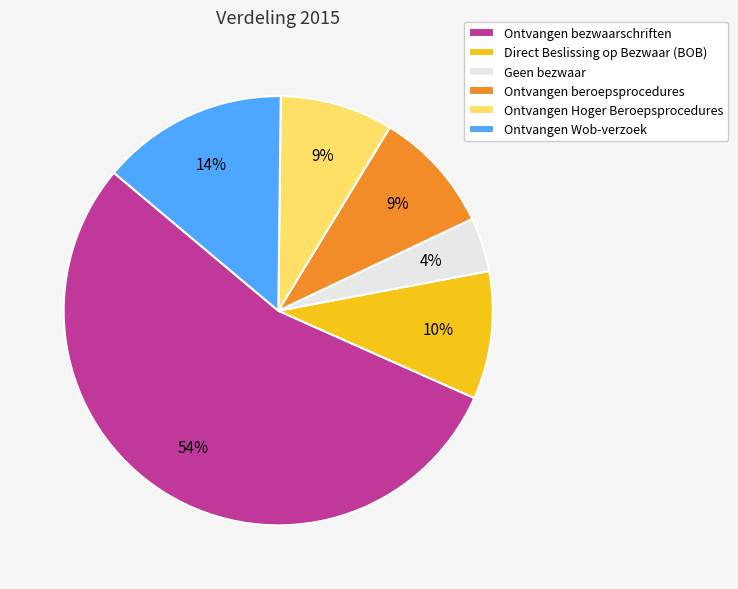

What is the ratio of the value at Ontvangen Hoger Beroepsprocedures to the value at Ontvangen Wob-verzoek?

0.6